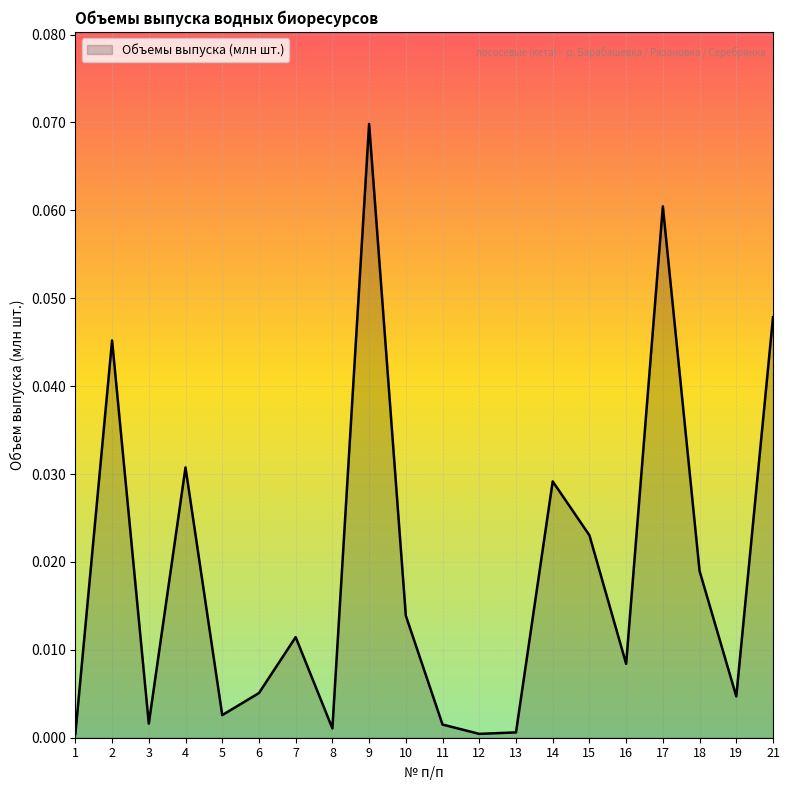

How many interior local valleys (lower than both neighbors) does the data have?

6